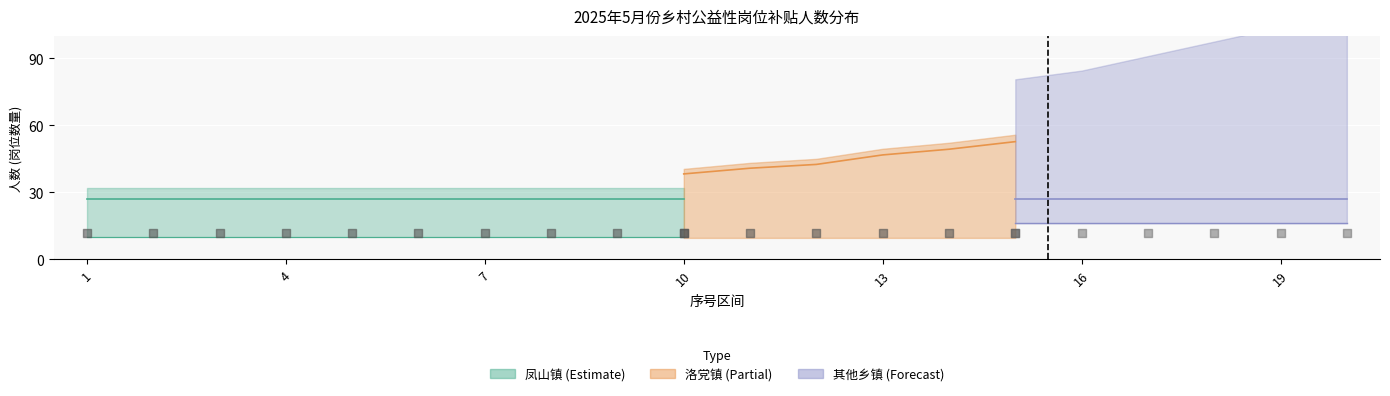

Is the value of 凤山镇 at 20 greater than the value of 其他乡镇 at 8?

No